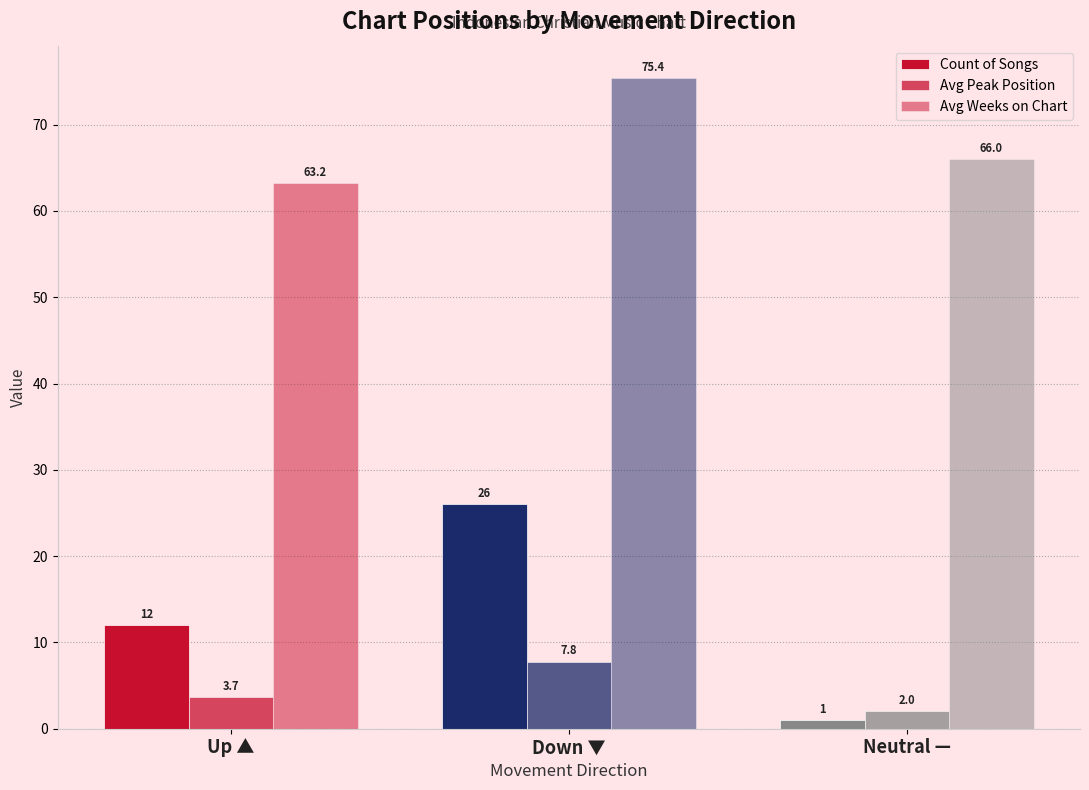

What is the greatest value displayed?

75.4